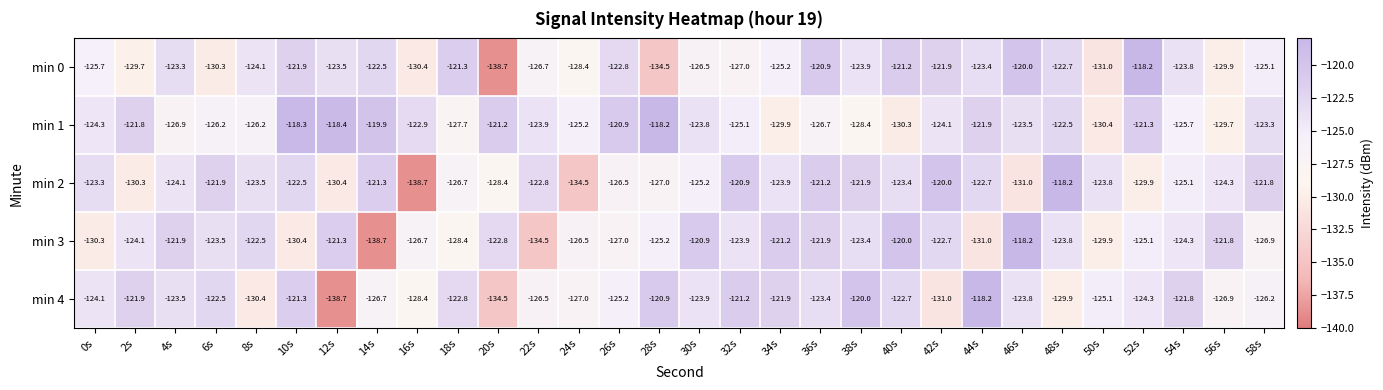

At which label does min 1 first exceed -123?

2s